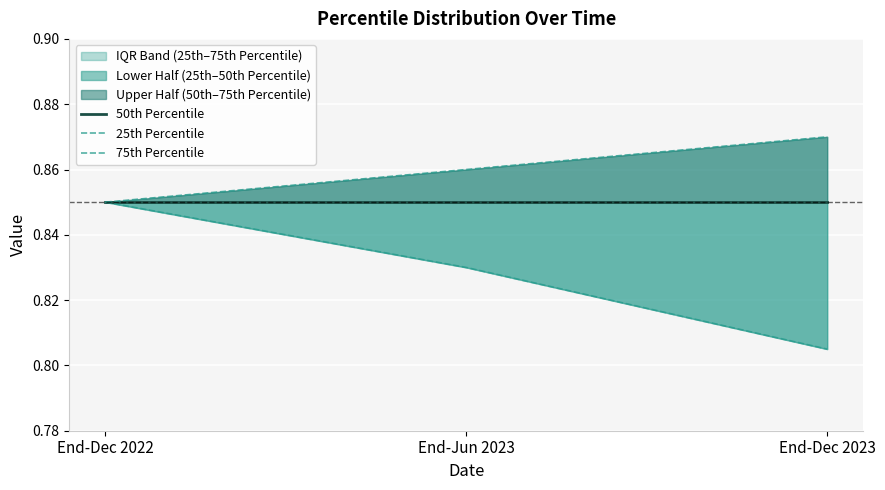

Does the chart display data point markers on the line(s)?

No